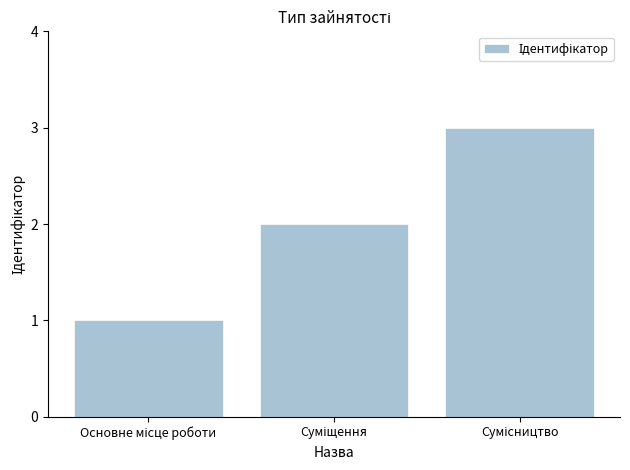

What is the smallest value displayed?

1